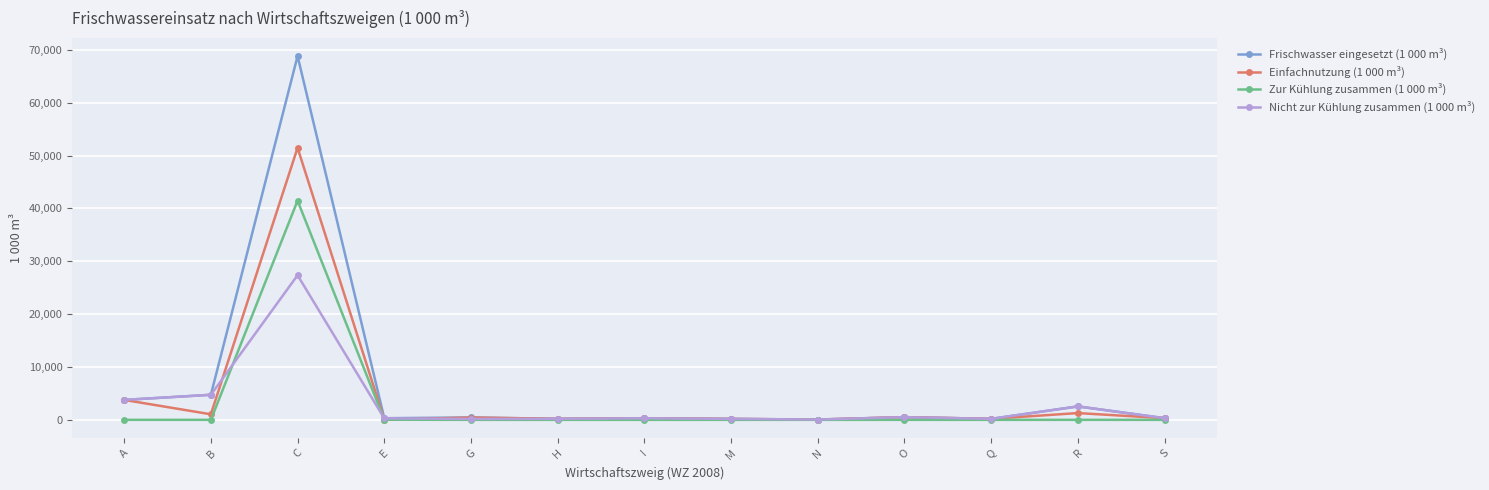

The Zur Kühlung zusammen (1 000 m³) series shows 72663 at C. True or false?

False